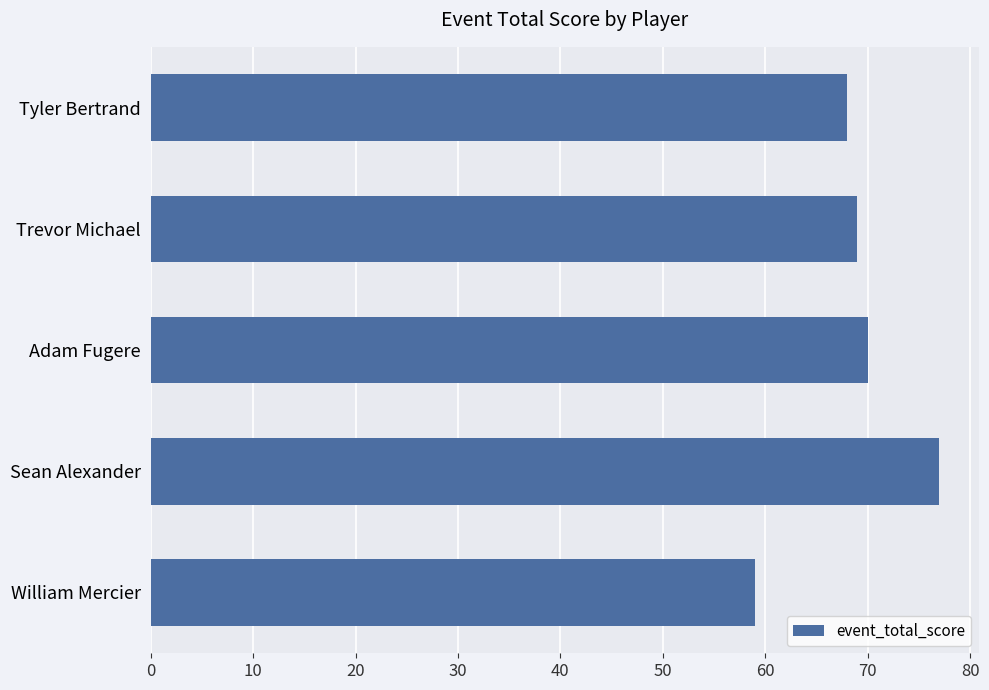

What is the average value?

69